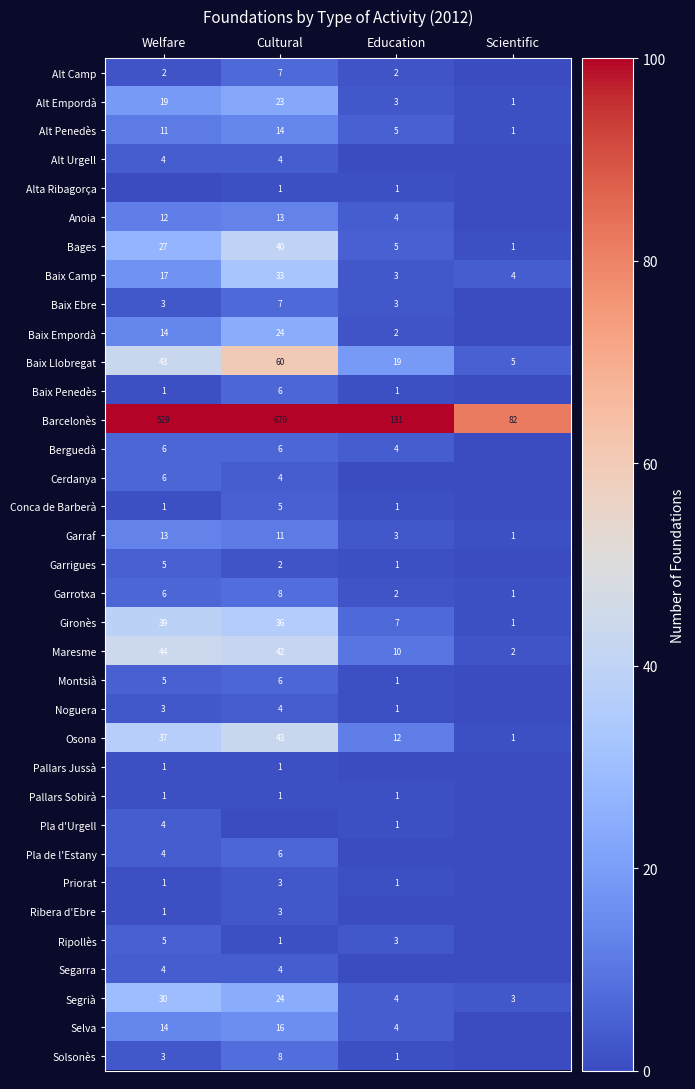

Is it true that Bages equals 14 at Cultural?

False